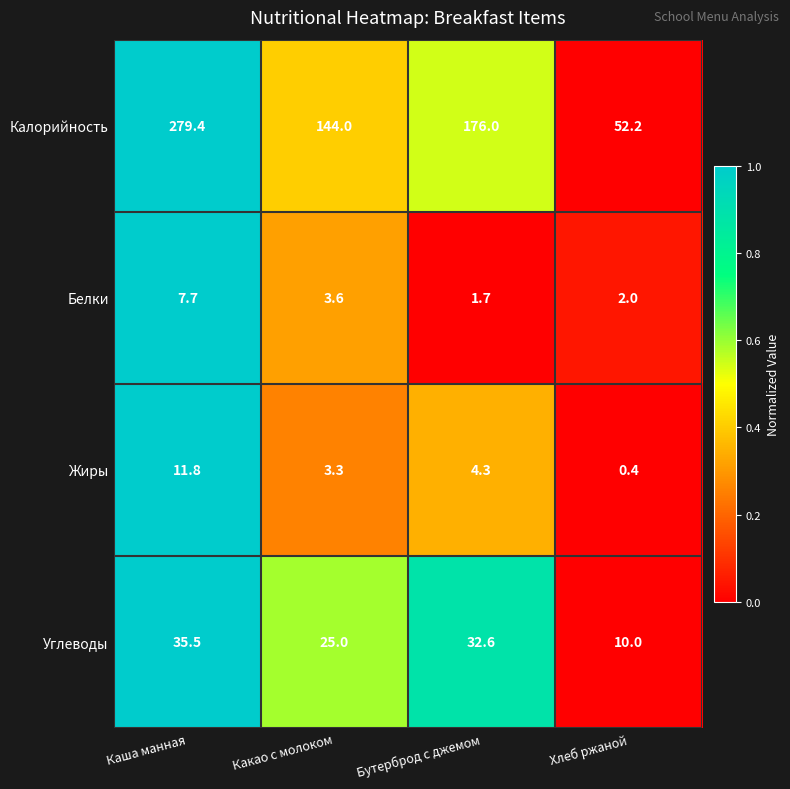

Reading right to left, list all the values displayed in this chart.

Калорийность: Хлеб ржаной=52.2	Бутерброд с джемом=176.0	Какао с молоком=144.0	Каша манная=279.4
Белки: Хлеб ржаной=2.0	Бутерброд с джемом=1.7	Какао с молоком=3.6	Каша манная=7.7
Жиры: Хлеб ржаной=0.4	Бутерброд с джемом=4.3	Какао с молоком=3.3	Каша манная=11.8
Углеводы: Хлеб ржаной=10.0	Бутерброд с джемом=32.6	Какао с молоком=25.0	Каша манная=35.5